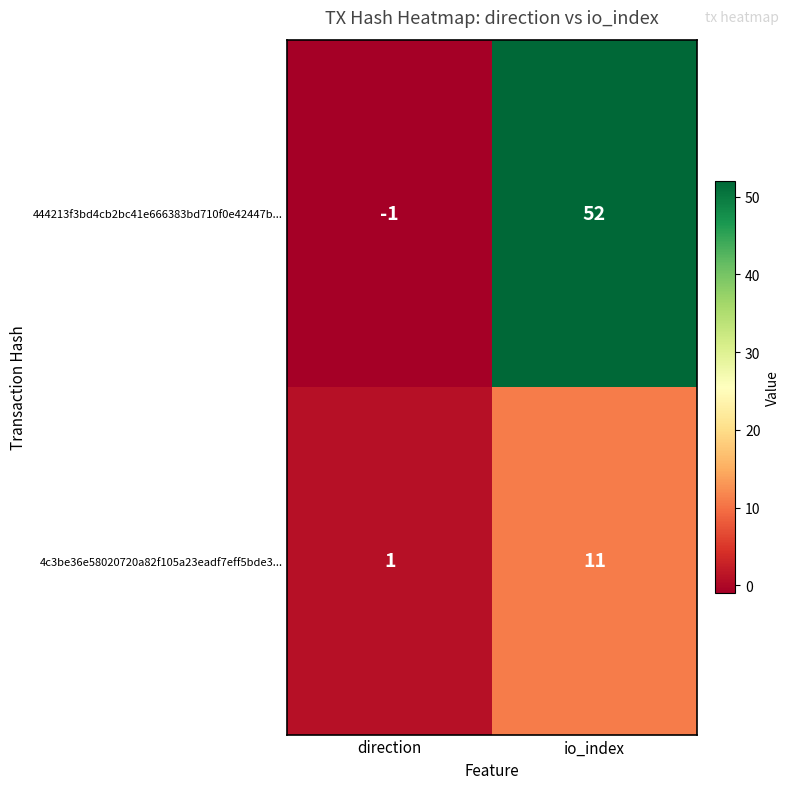

How many values in 444213f3bd4cb2bc41e666383bd710f0e42447b... are below zero?

1